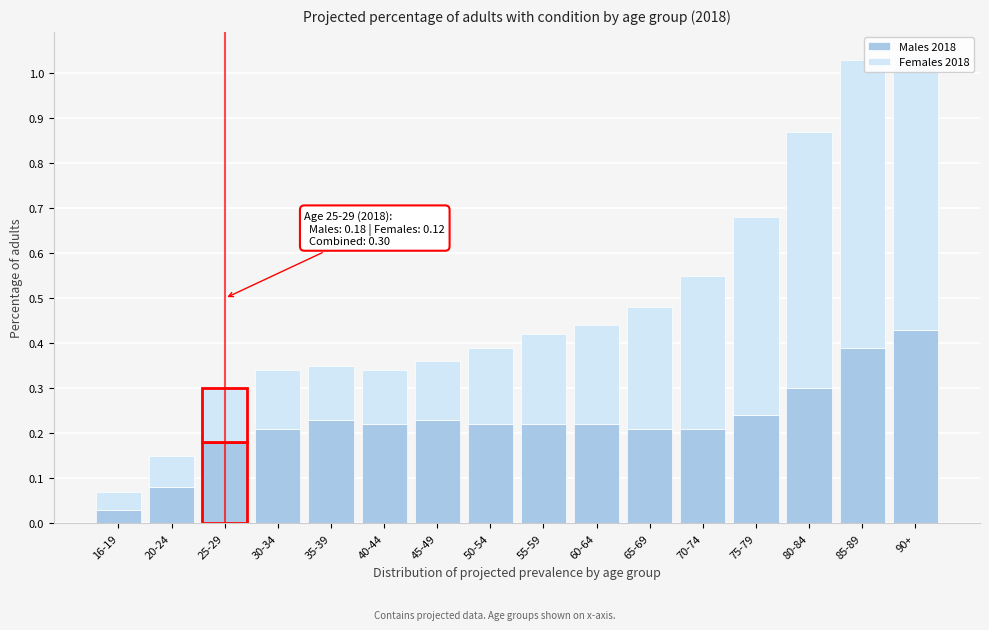

Which category has the highest value in the Males 2018 series?

90+